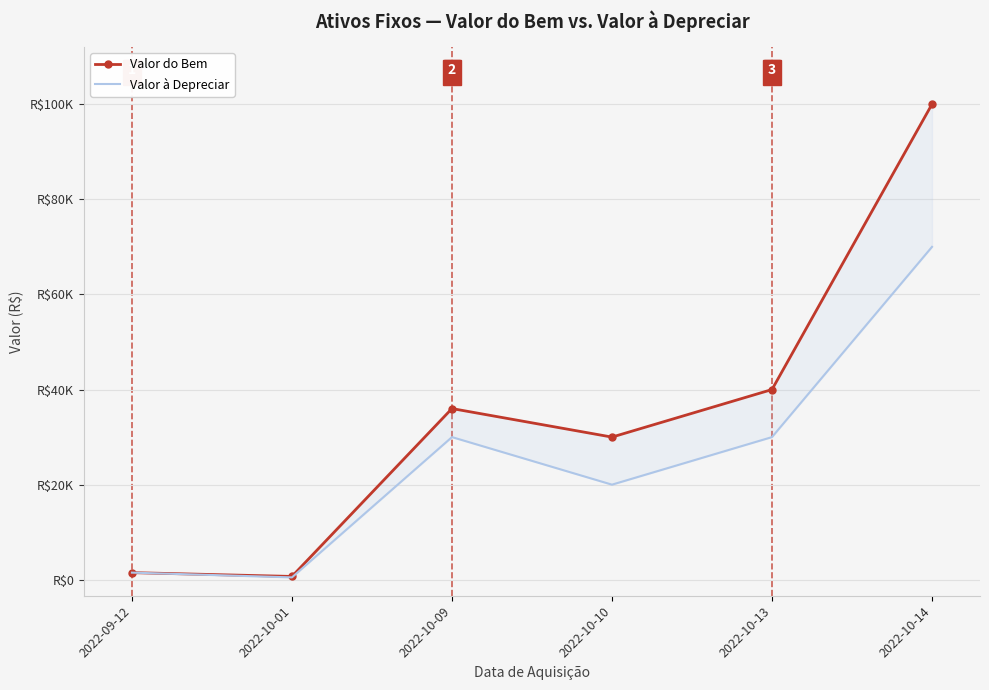

How many lines are shown in the chart?

2